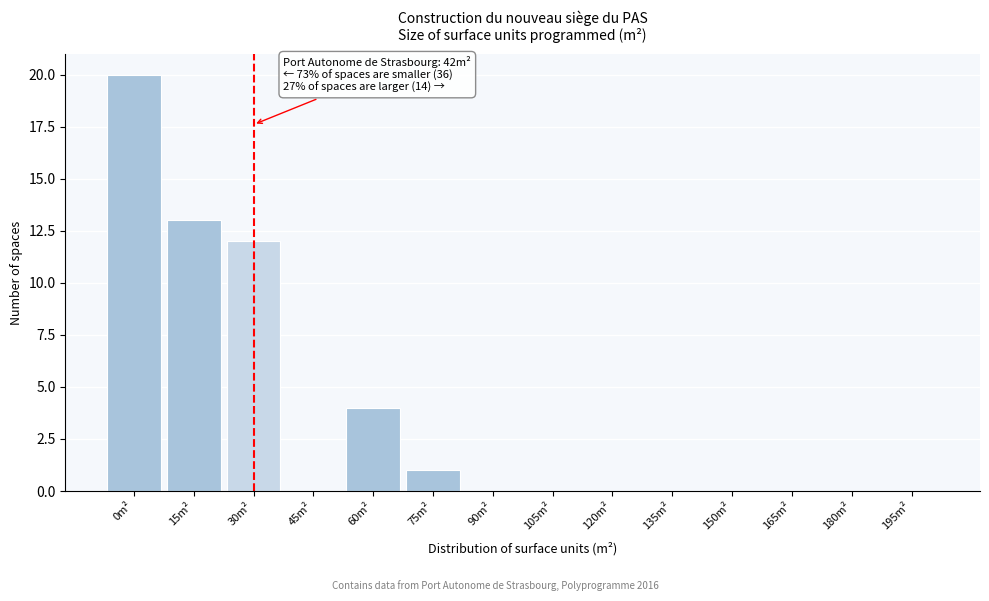

Reading right to left, transcribe all the data shown in this chart.

195m²=0	180m²=0	165m²=0	150m²=0	135m²=0	120m²=0	105m²=0	90m²=0	75m²=1	60m²=4	45m²=0	30m²=12	15m²=13	0m²=20